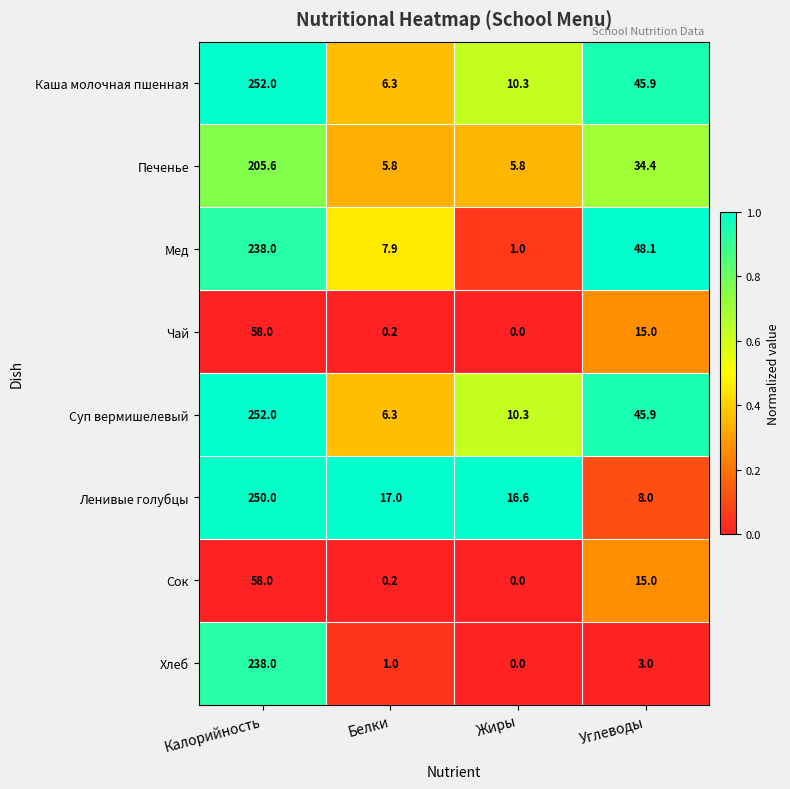

The Каша молочная пшенная series shows 2.4 at Белки. True or false?

False